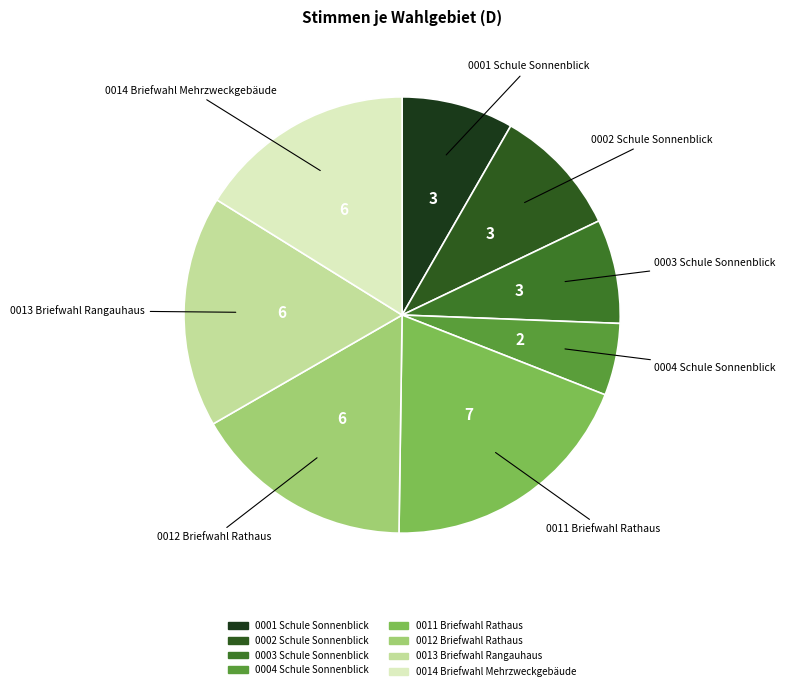

Is 0013 Briefwahl Rangauhaus the majority of the pie?

No